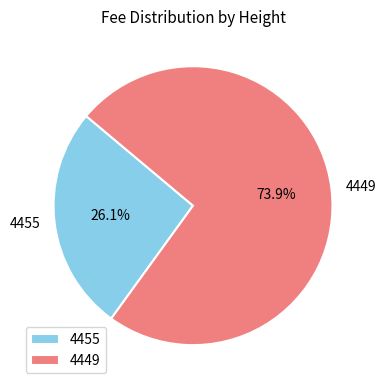

The 4455 slice represents 21% of the pie. True or false?

False